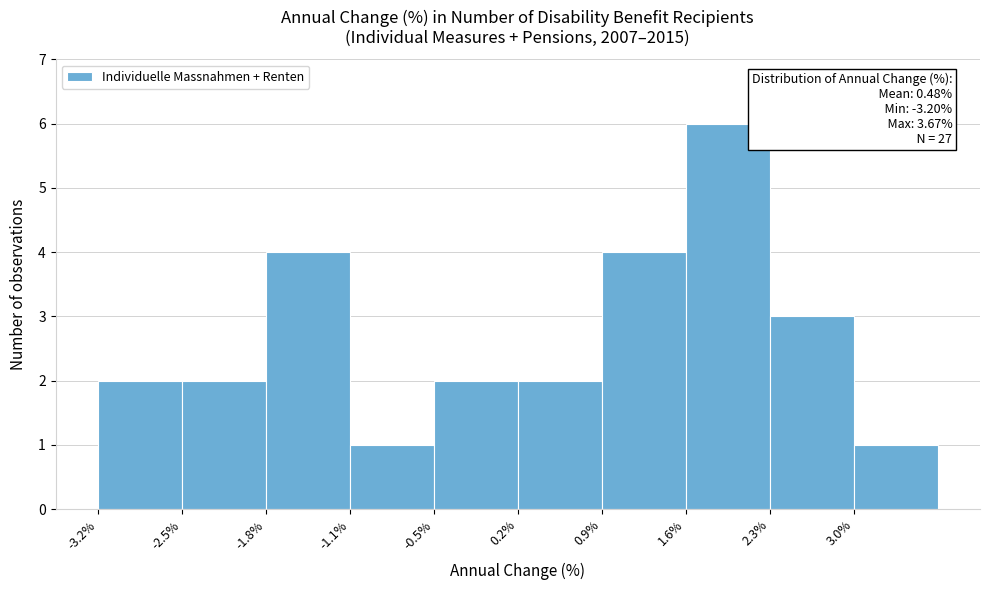

Over which range of the x-axis is the bar tallest?

1.6 to 2.3